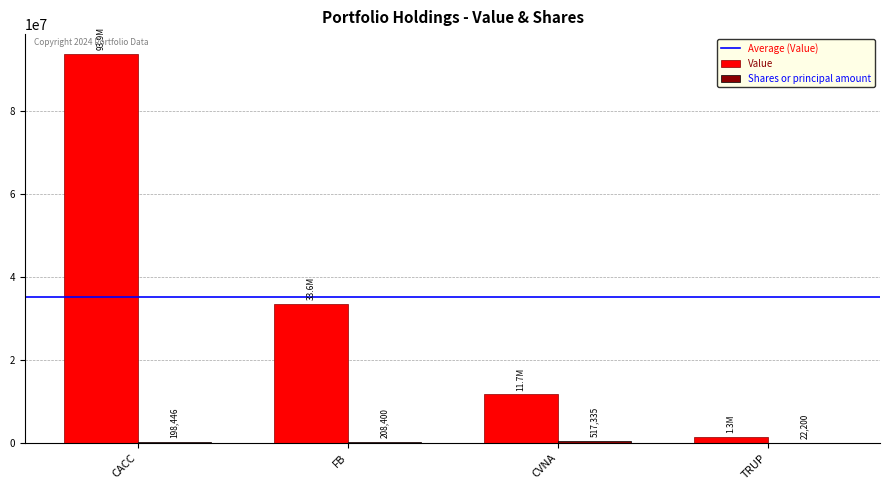

At which label is Value closest to 47642000?

FB